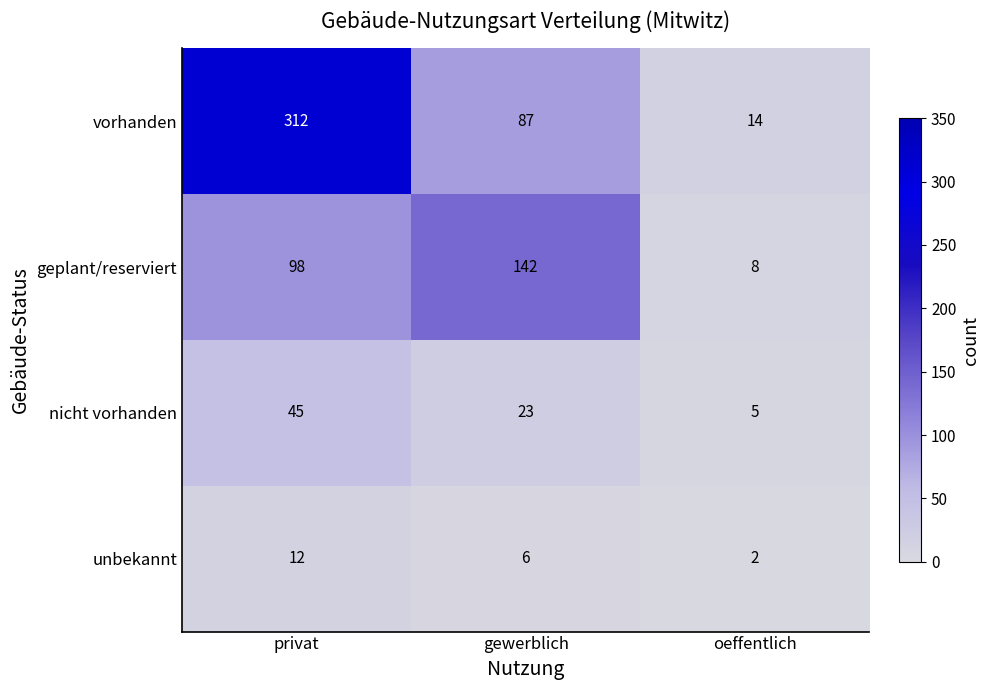

What is the minimum value for vorhanden?

14